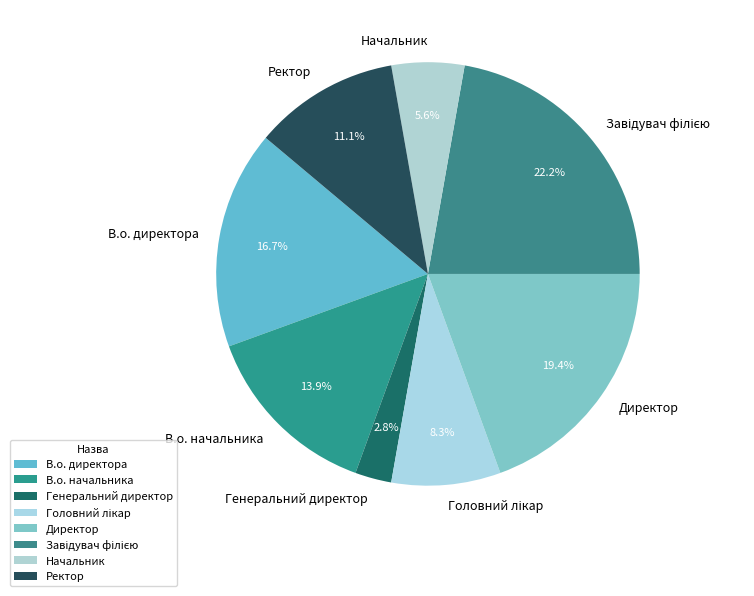

Is there any slice that represents more than half of the pie?

No